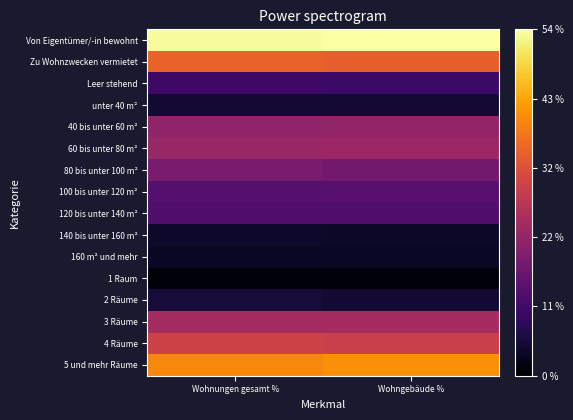

What is the difference between the highest and lowest values at Wohnungen gesamt %?

52.4